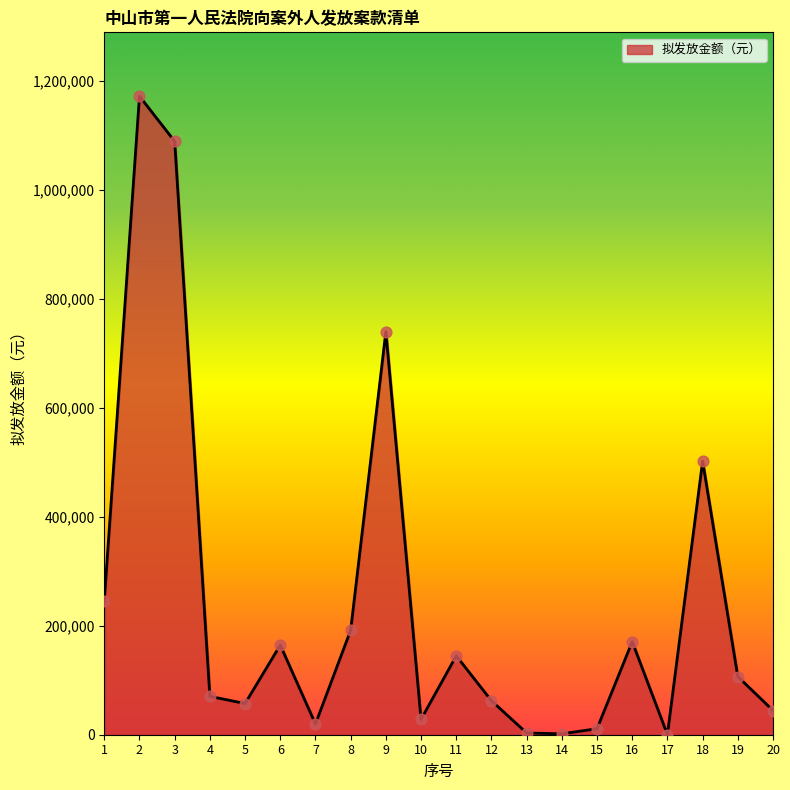

Between 6 and 13, which is larger?

6